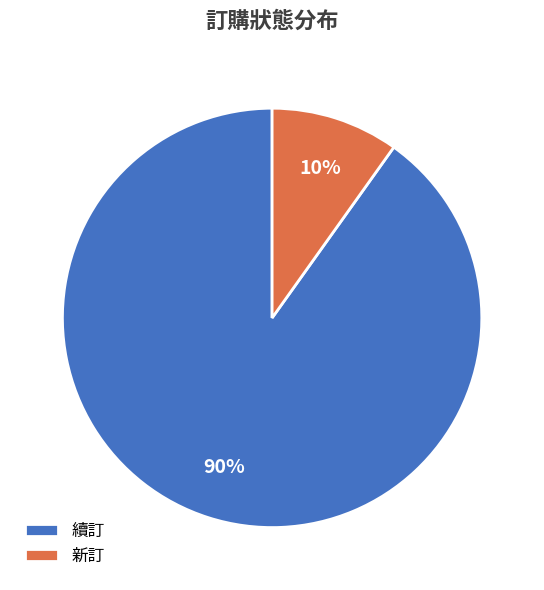

Rank the categories by value from highest to lowest.

續訂, 新訂